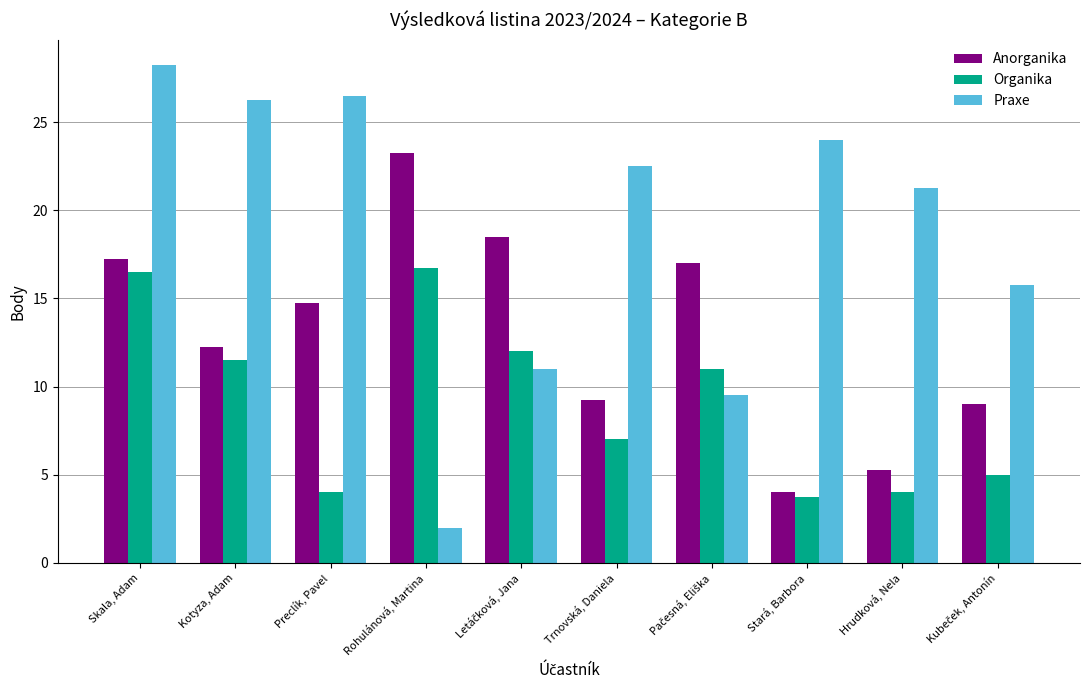

List the series in order of their peak value, highest first.

Praxe, Anorganika, Organika